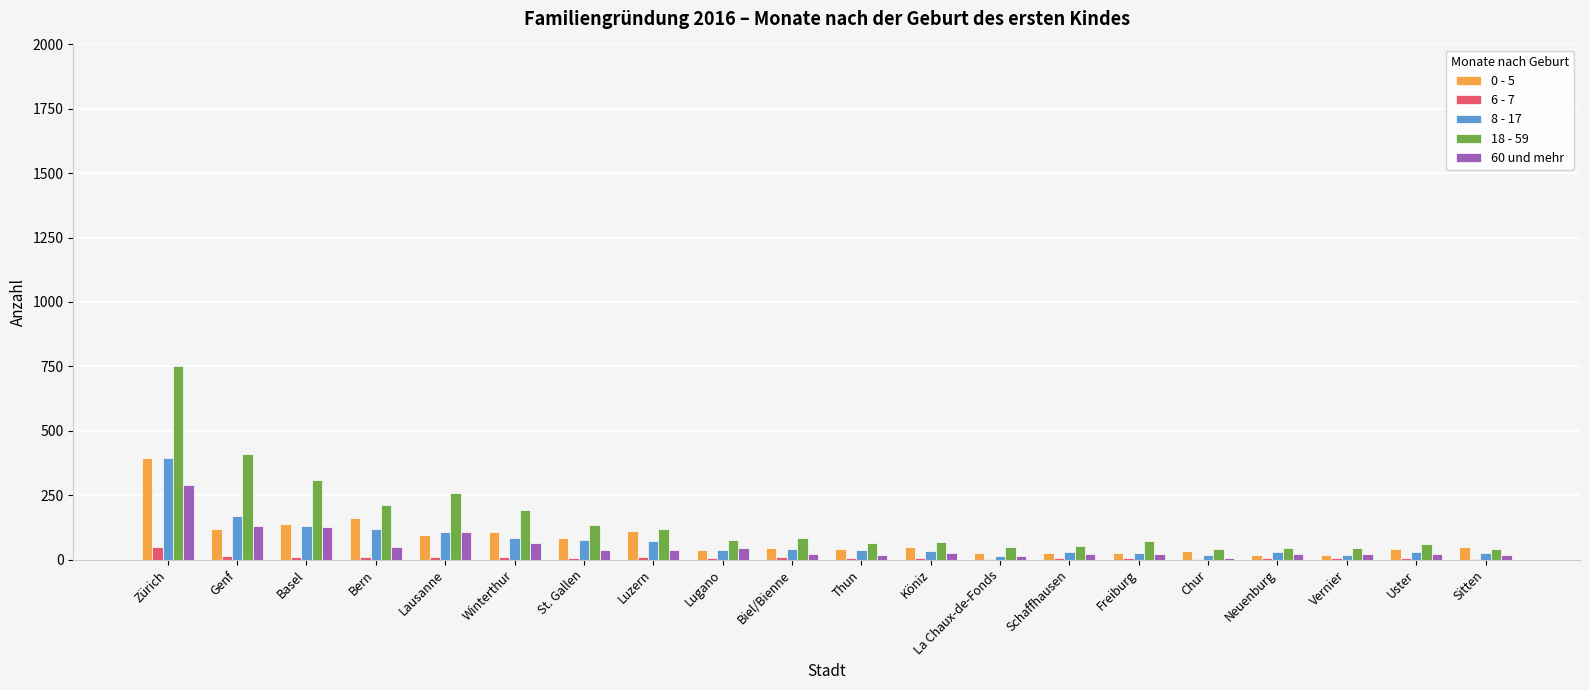

What value does the 60 und mehr series have at Zürich?

288